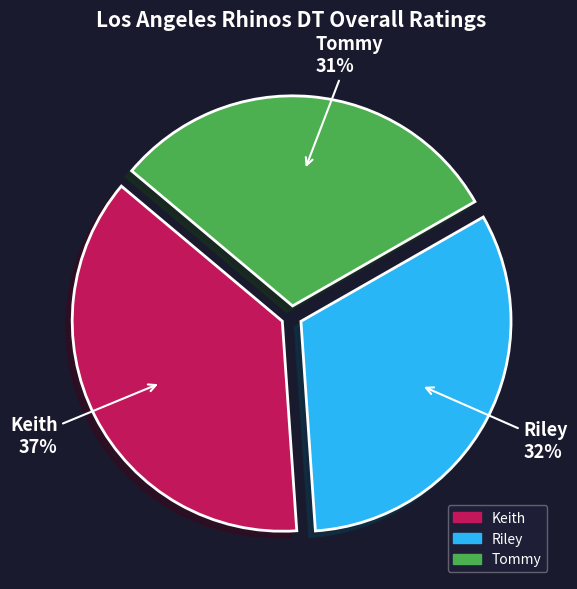

Is the sum of Keith and Tommy greater than half?

Yes